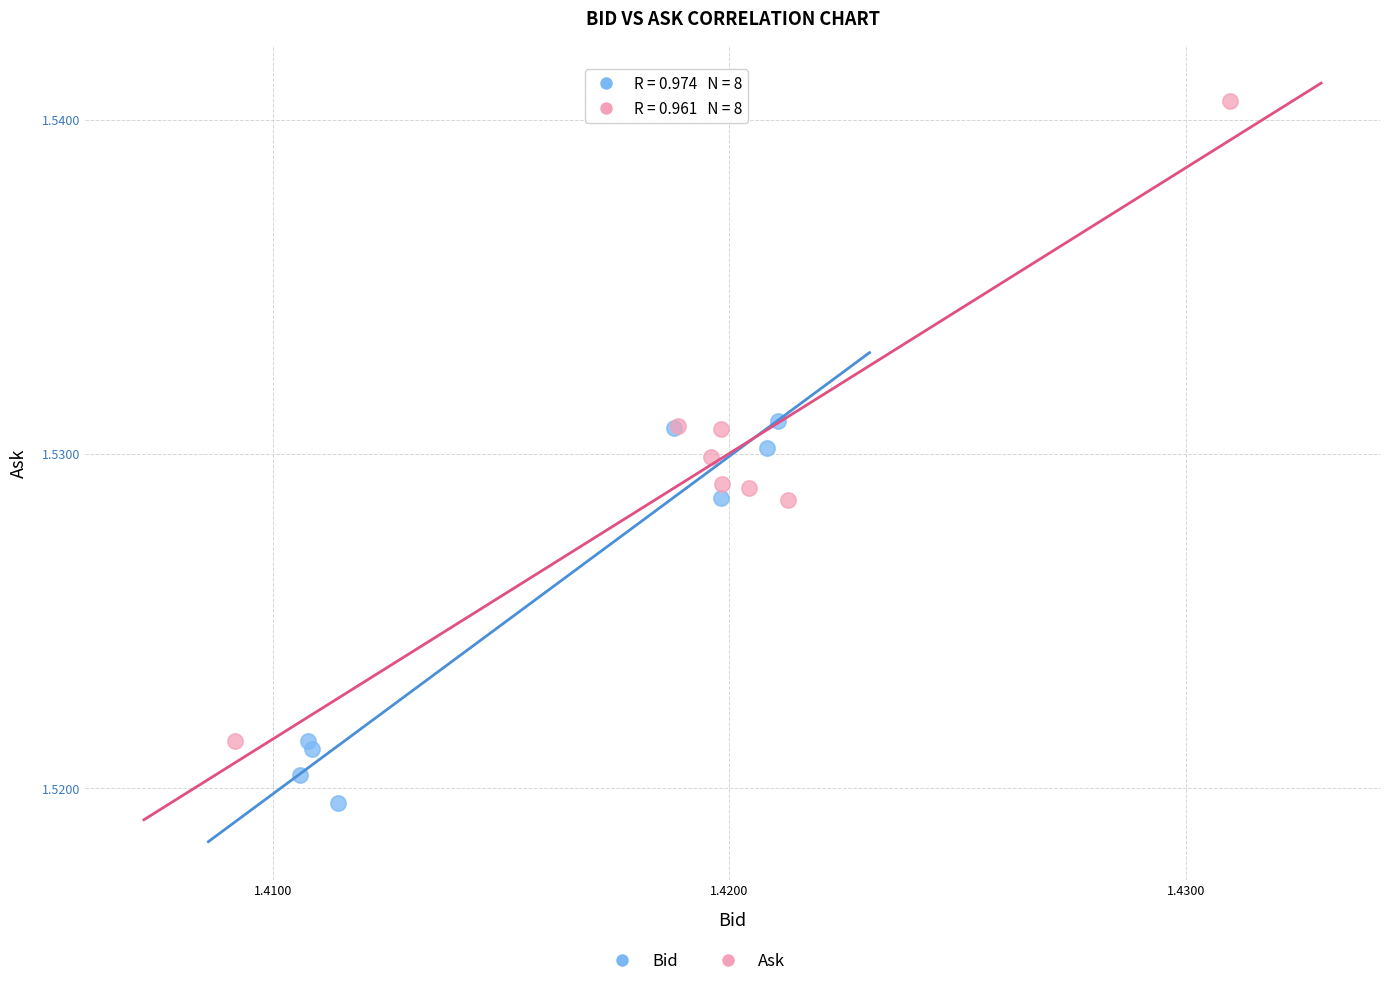

Which series has the largest Y range (max minus min)?

Ask